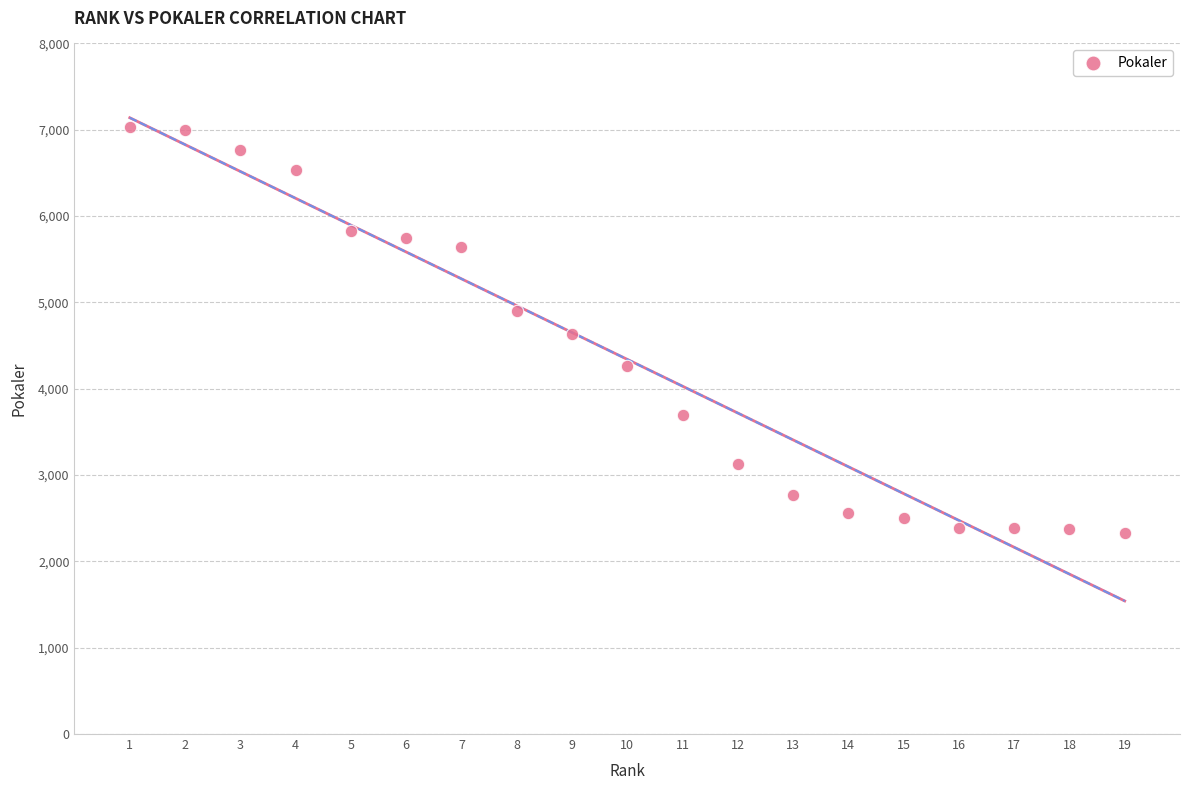

How many points are shown in the scatter plot?

19